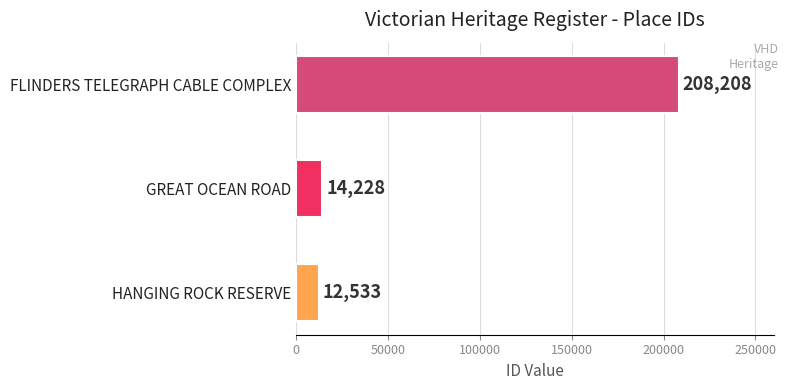

How many bars are there in total?

3